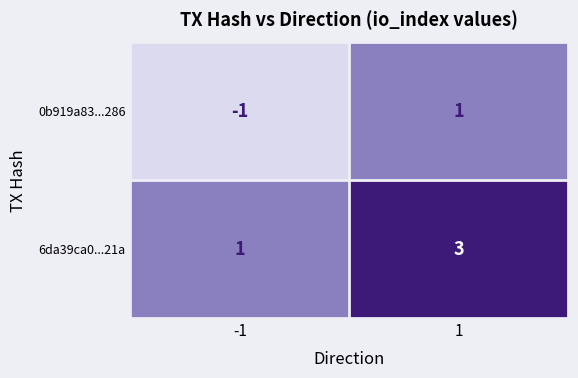

At how many categories does at least one series exceed 0?

2